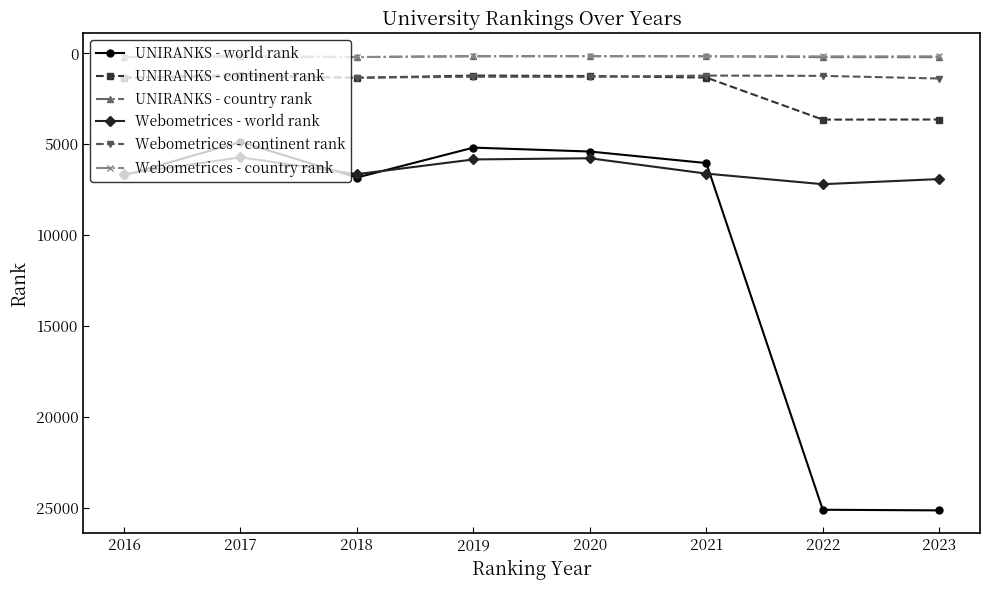

At which category does UNIRANKS - world rank reach its first local valley?

2017